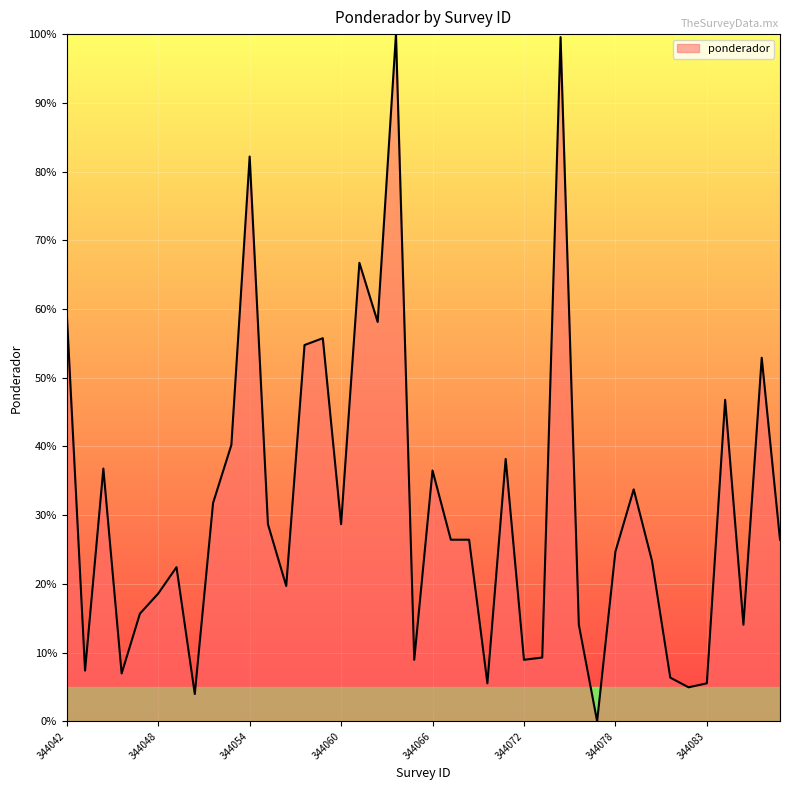

What is the difference between the maximum and minimum values?

100.0